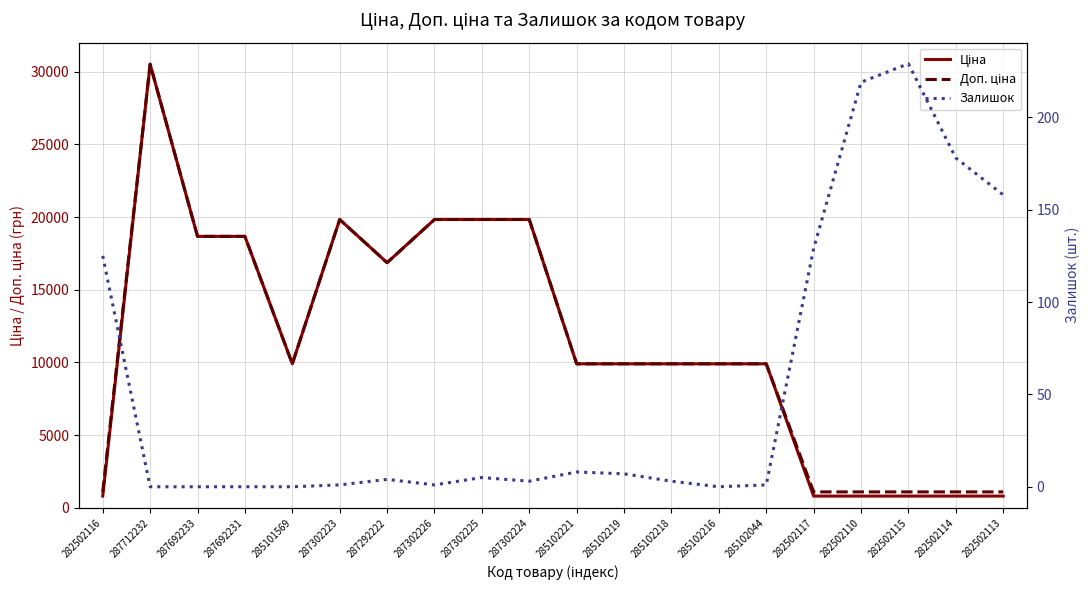

Is the value of Доп. ціна at 287712232 greater than the value of Ціна at 287302223?

Yes